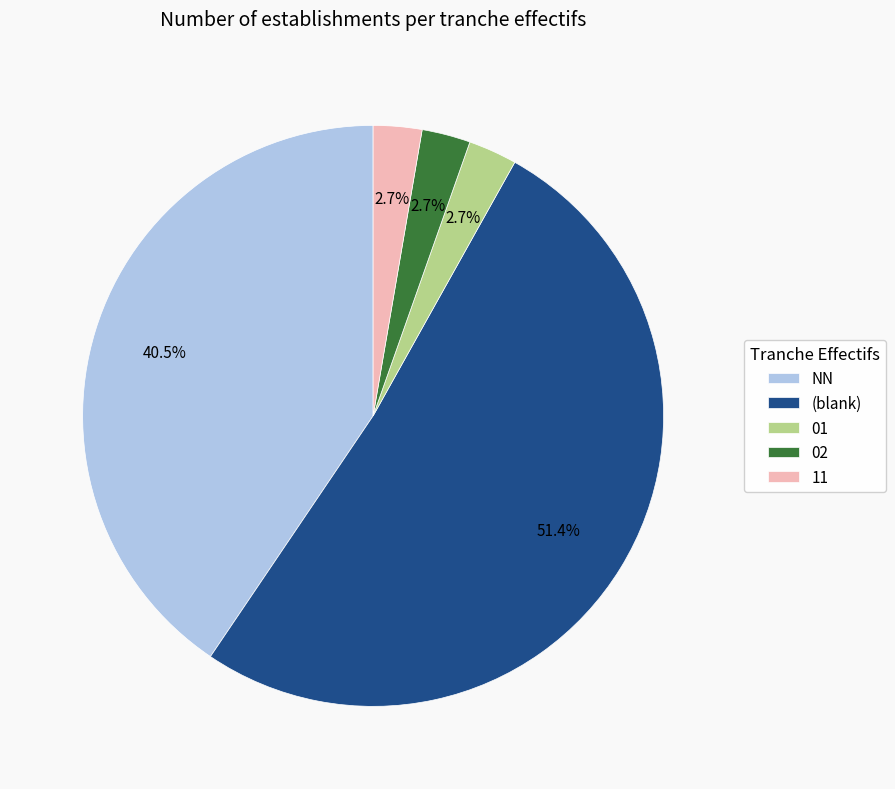

Between 02 and (blank), which is larger?

(blank)